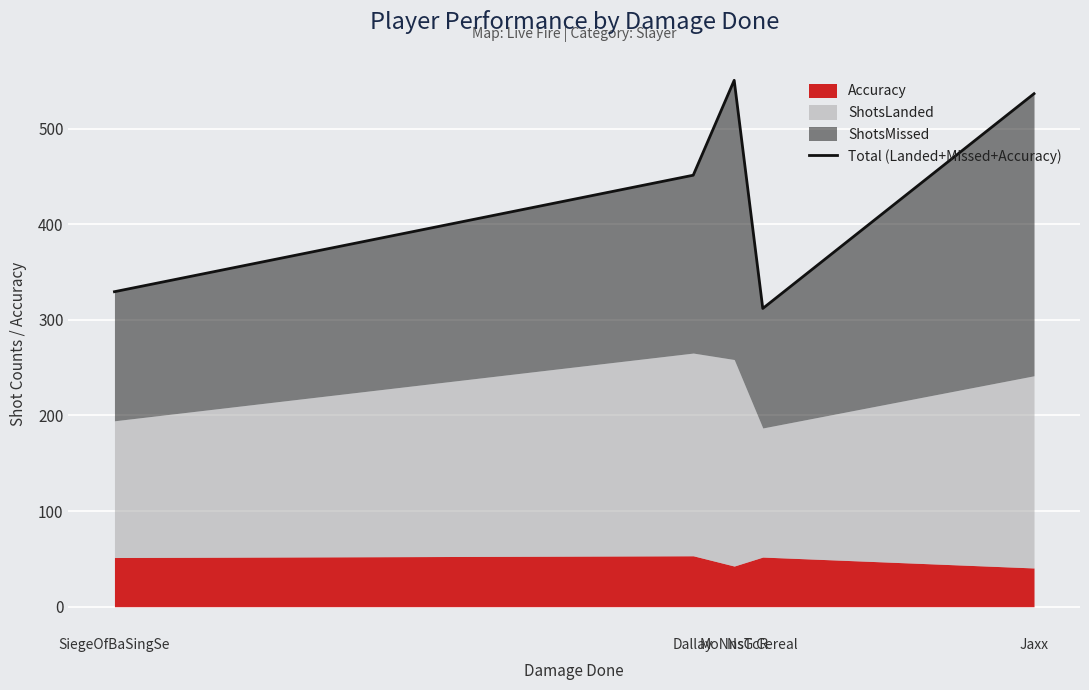

Rank the categories by value from highest to lowest.

MoNnsTcR, Jaxx, Dallay, SiegeOfBaSingSe, NsG Cereal